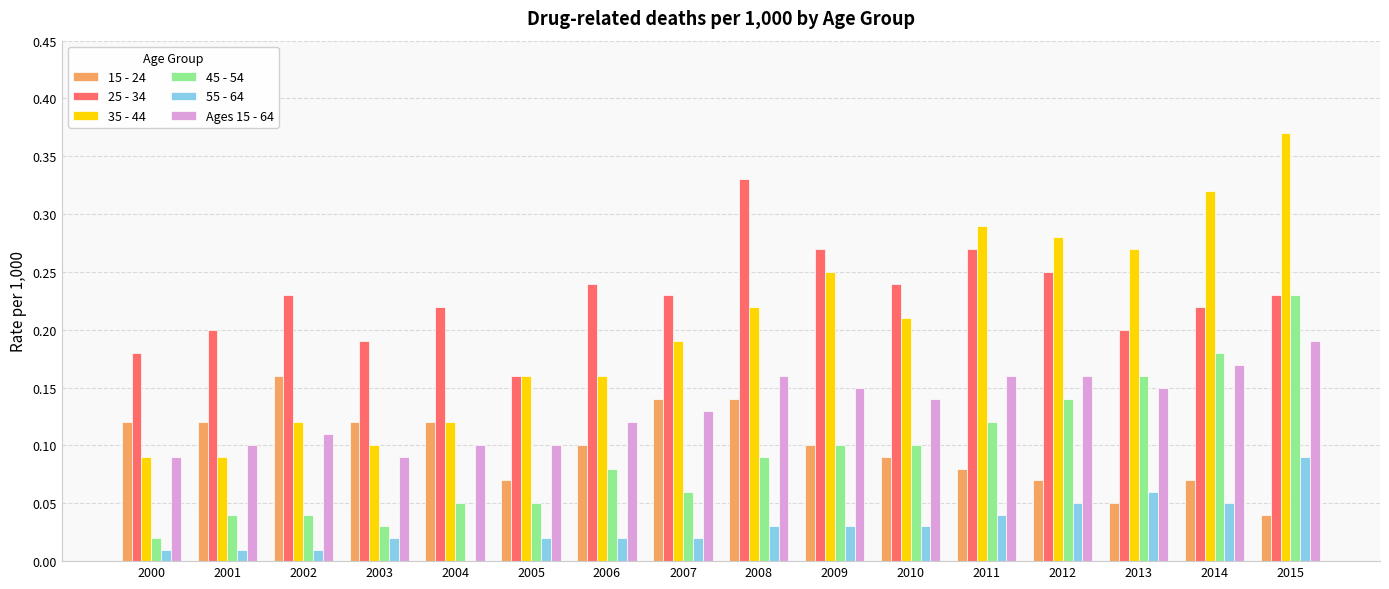

What is the sum of the 35 - 44 values at 2014 and 2007?

0.5